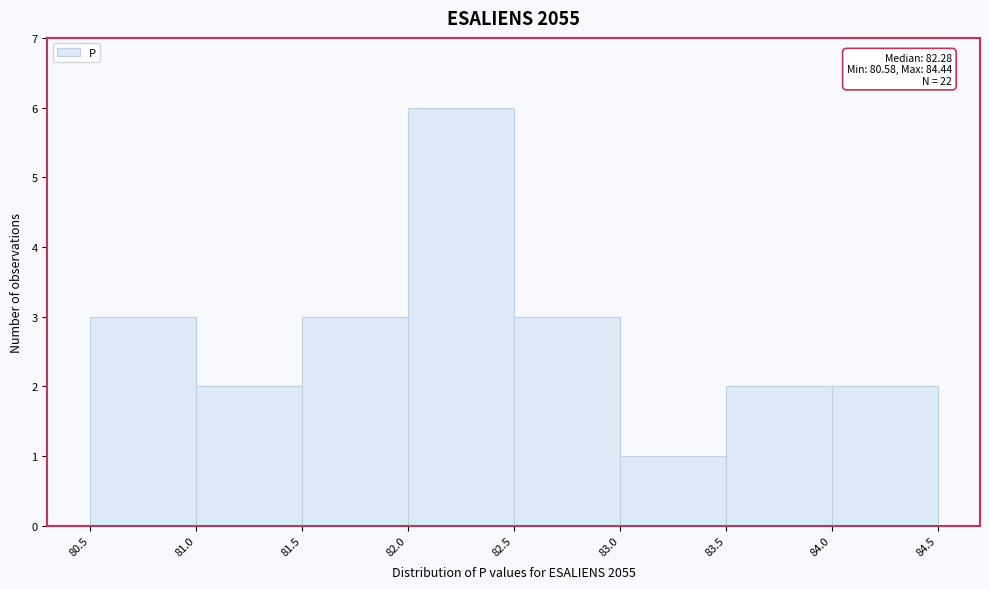

Over which range of the x-axis is the bar tallest?

82.0 to 82.5